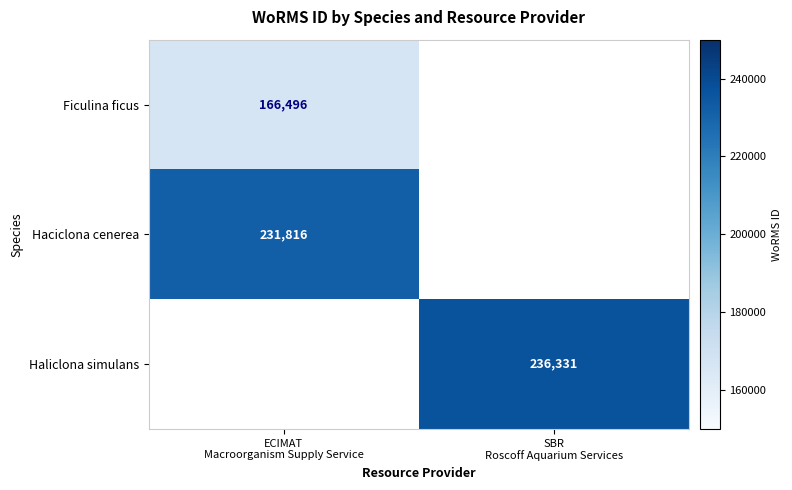

The Ficulina ficus series shows 0 at SBR Roscoff Aquarium Services. True or false?

True